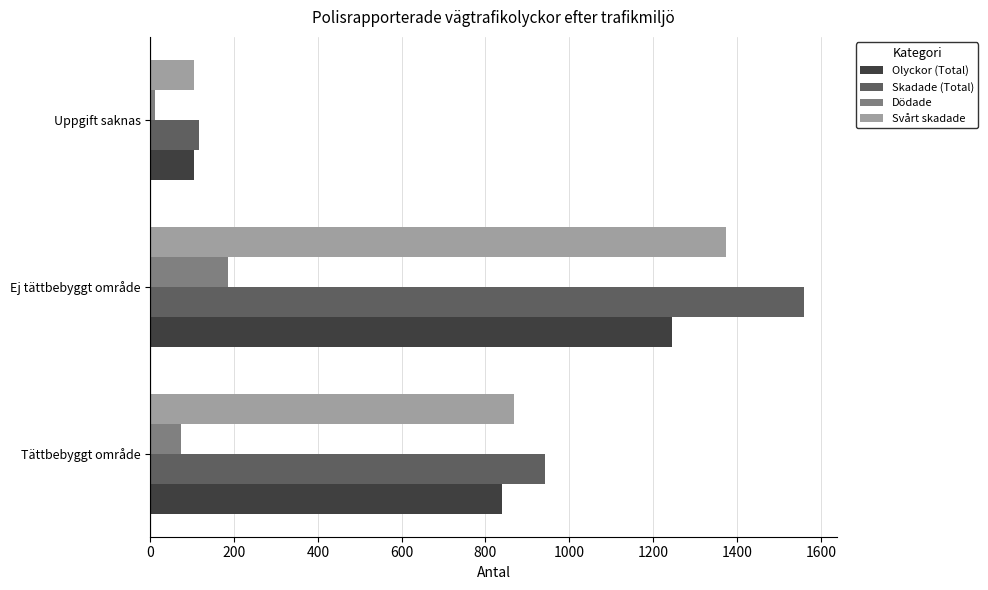

Rank the series by their maximum value, from lowest to highest.

Dödade, Olyckor (Total), Svårt skadade, Skadade (Total)